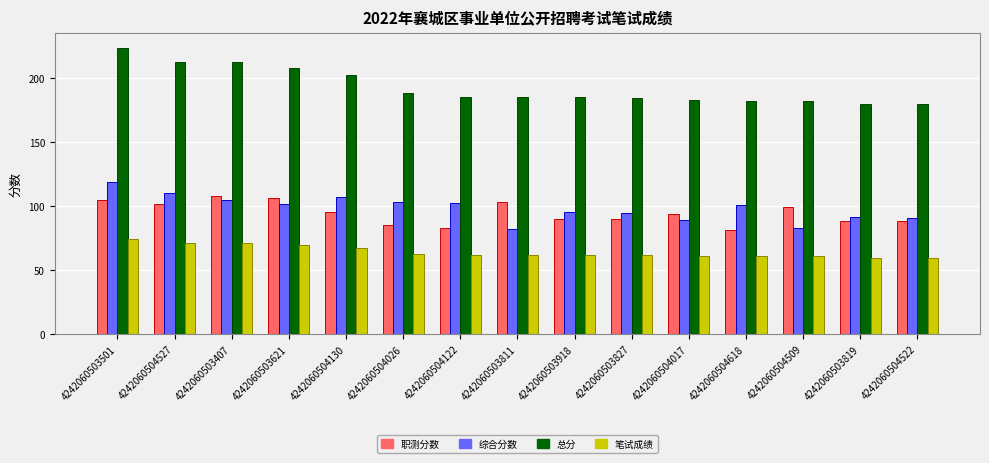

What position from the right is 4242060503811?

8